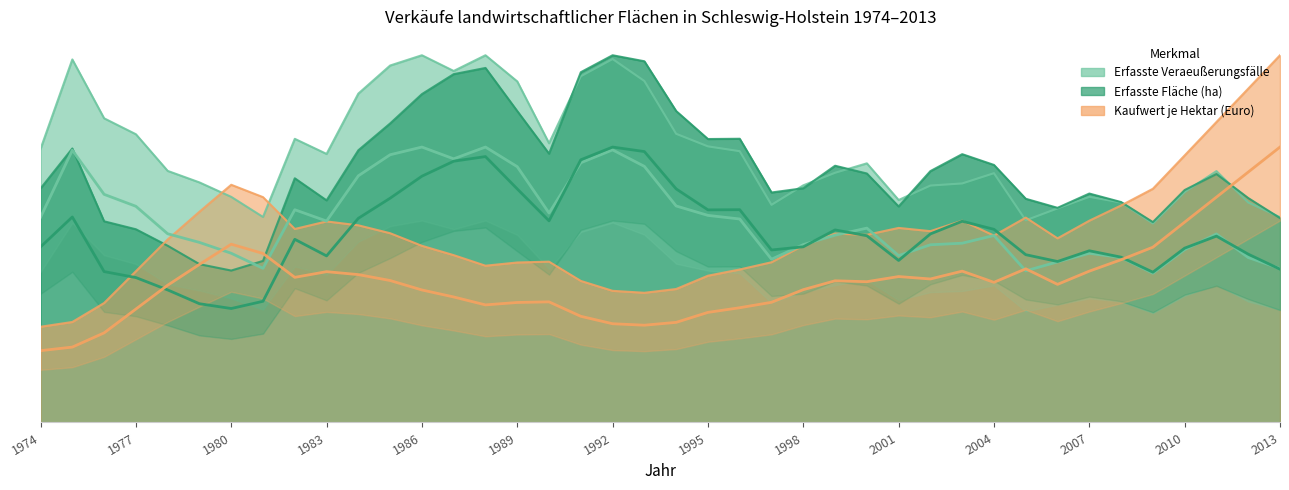

How many Erfasste Veraeußerungsfälle values are between 0 and 1?

40